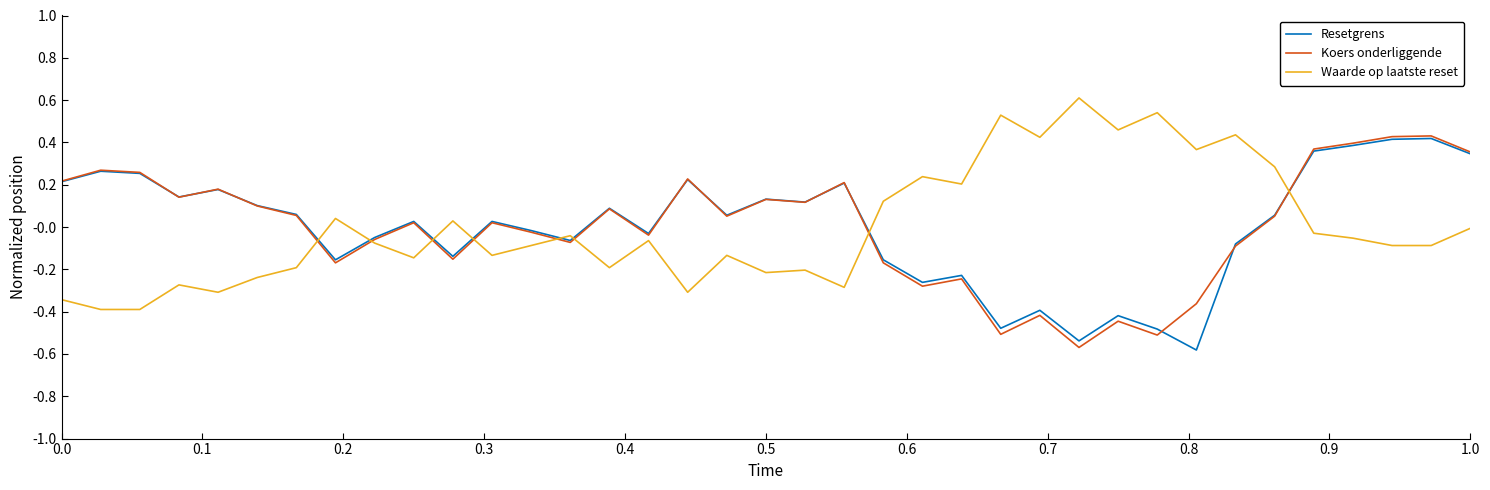

True or false: Waarde op laatste reset and Resetgrens cross at least once.

True